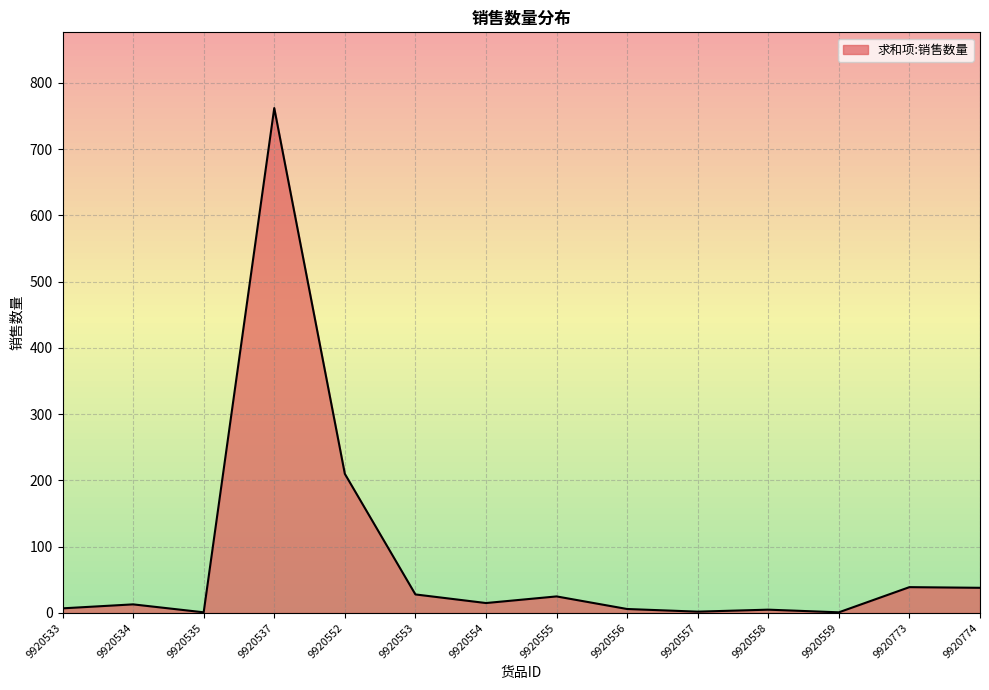

Does the chart have visible grid lines?

Yes